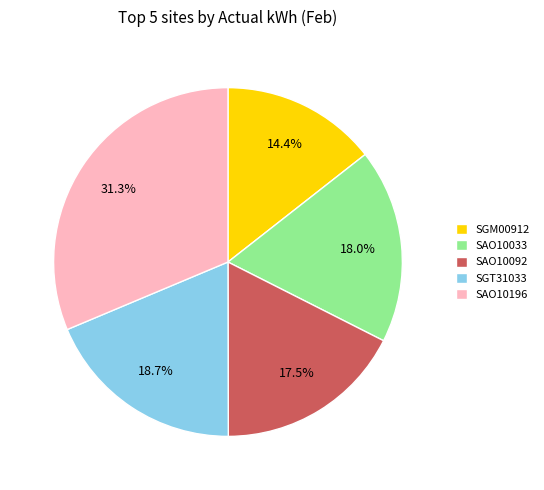

Which category has the biggest portion of the pie?

SAO10196